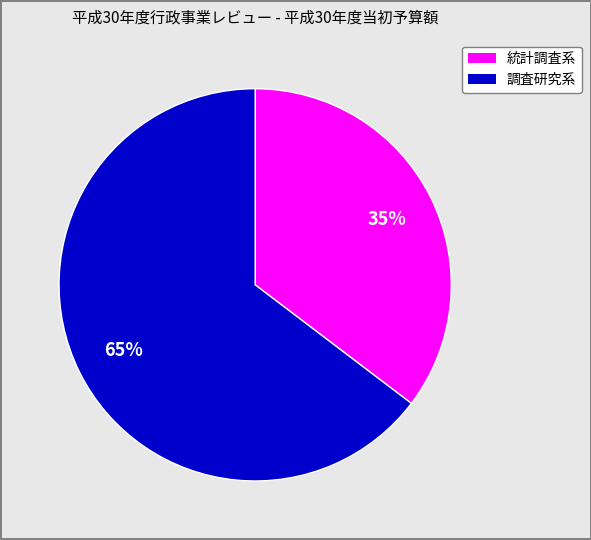

Count the number of slices in the pie.

2